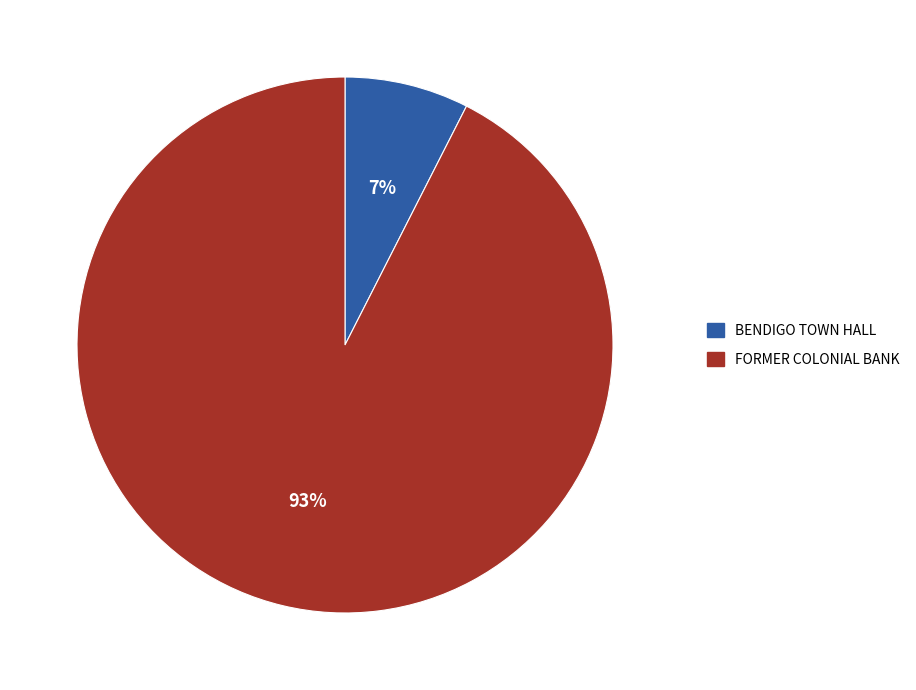

What is the smallest slice in the pie chart?

BENDIGO TOWN HALL